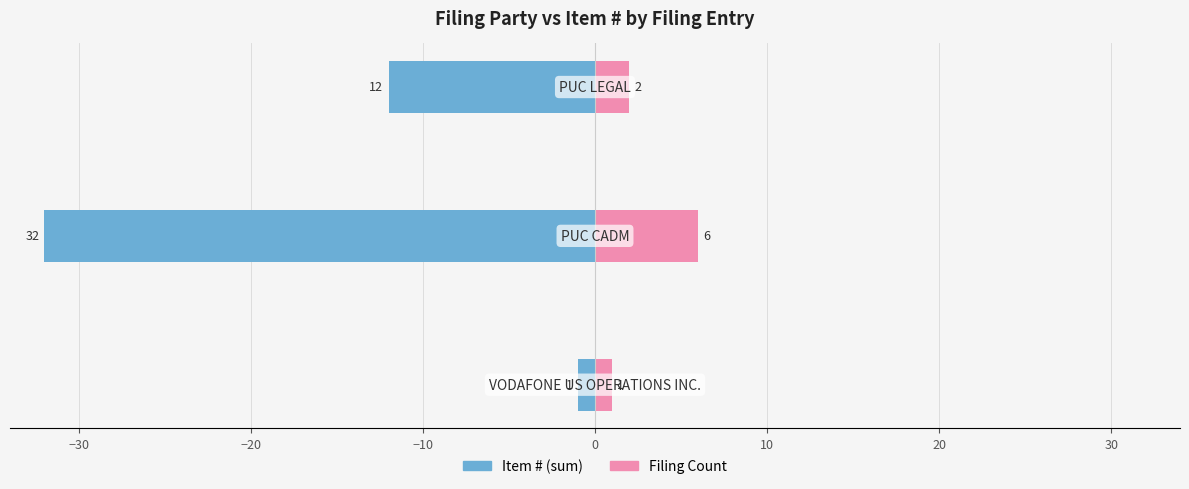

True or false: Filing Count has a value of 1 at −40.

False